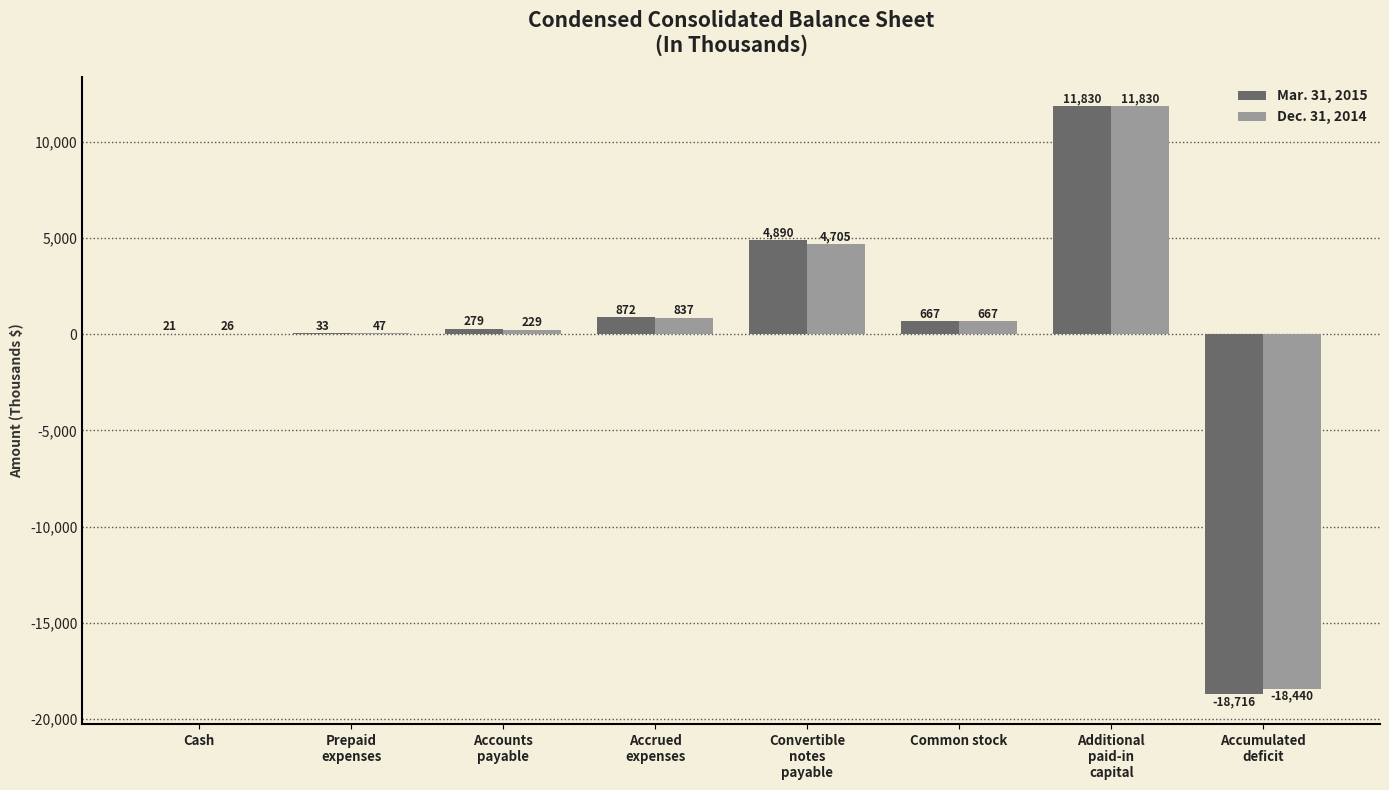

What is the greatest value displayed?

11830